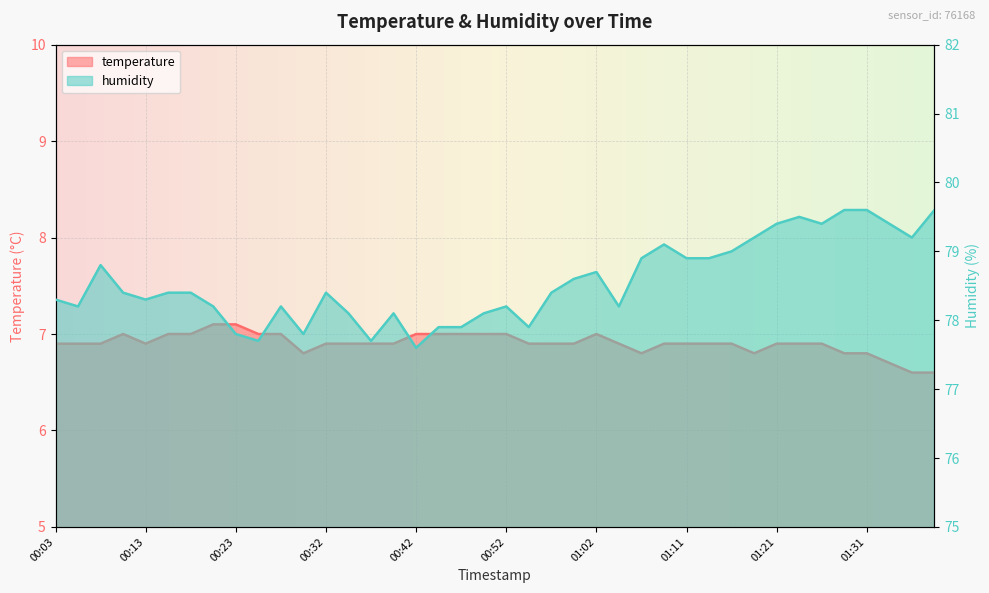

What is the value of the temperature point at the 32nd from the left?

6.8